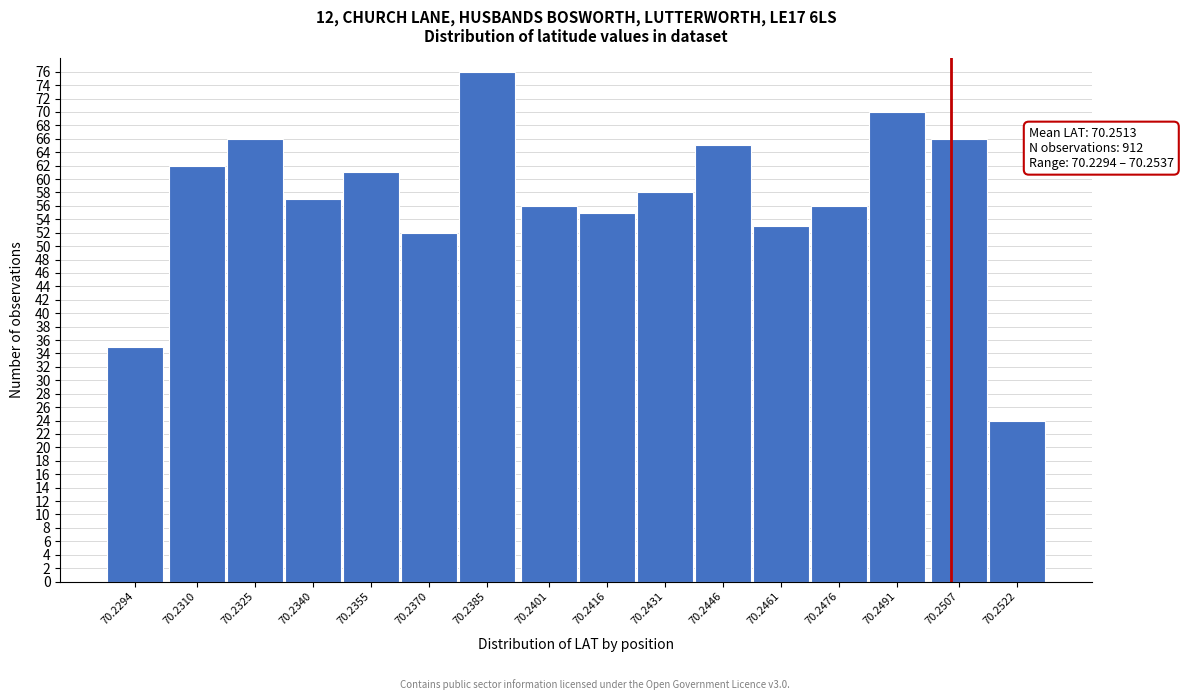

Reading left to right, what are all the values shown in this chart?

70.2294=35	70.2310=62	70.2325=66	70.2340=57	70.2355=61	70.2370=52	70.2385=76	70.2401=56	70.2416=55	70.2431=58	70.2446=65	70.2461=53	70.2476=56	70.2491=70	70.2507=66	70.2522=24